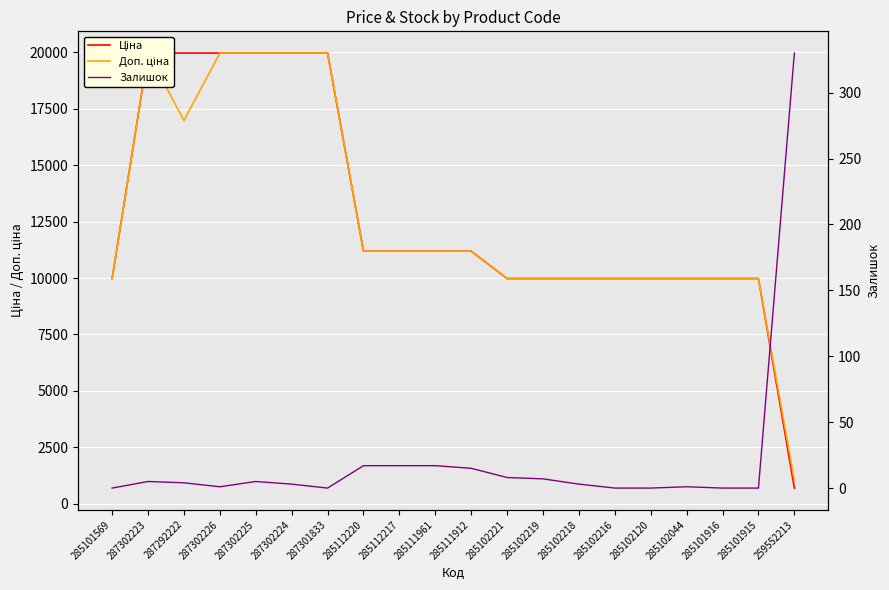

List the labels in order of Залишок value, largest first.

259552213, 285112220, 285112217, 285111961, 285111912, 285102221, 285102219, 287302223, 287302225, 287292222, 287302224, 285102218, 287302226, 285102044, 285101569, 287301833, 285102216, 285102120, 285101916, 285101915